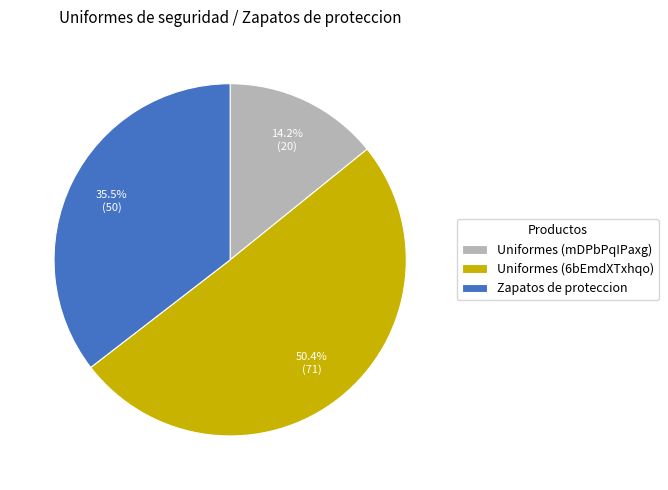

To the nearest percent, what is the difference between the largest and smallest slice percentages?

36%